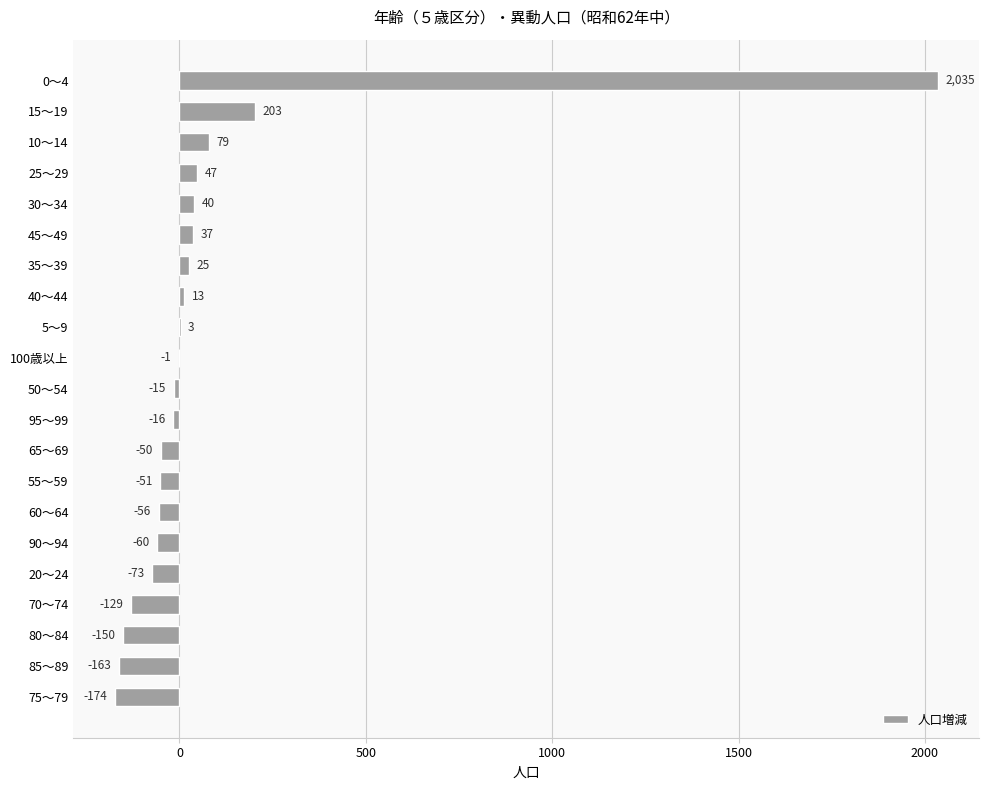

What is the average value?

74